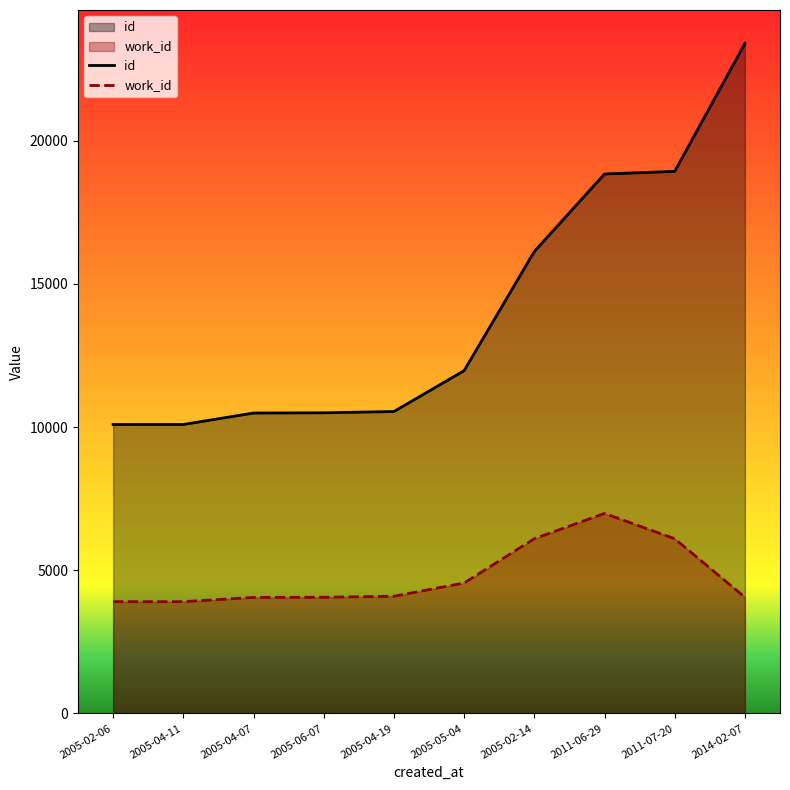

Where does the work_id series first go above 4094?

2005-05-04